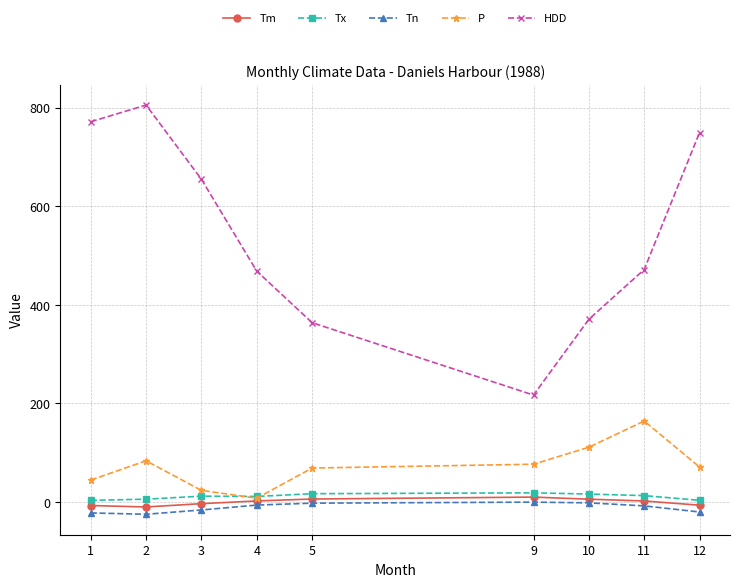

Rank the series at 3 from highest to lowest value.

HDD, P, Tx, Tm, Tn